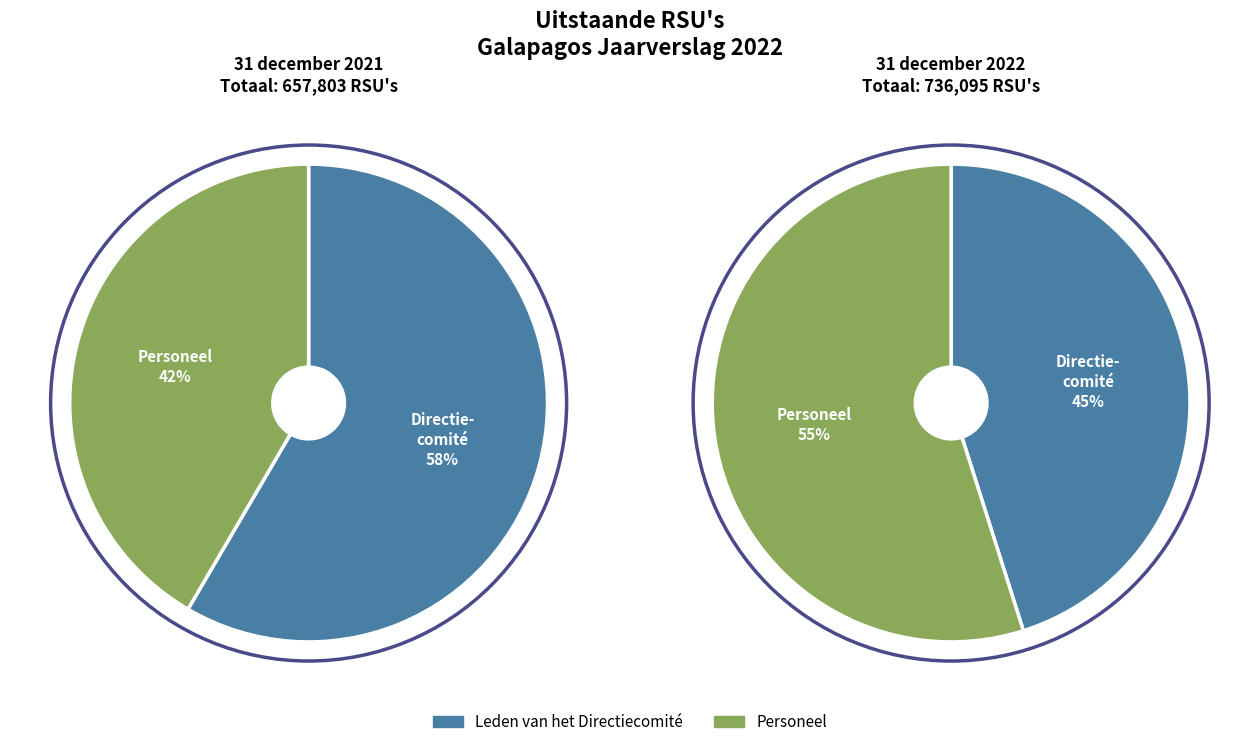

Which slice is the smallest?

Personeel